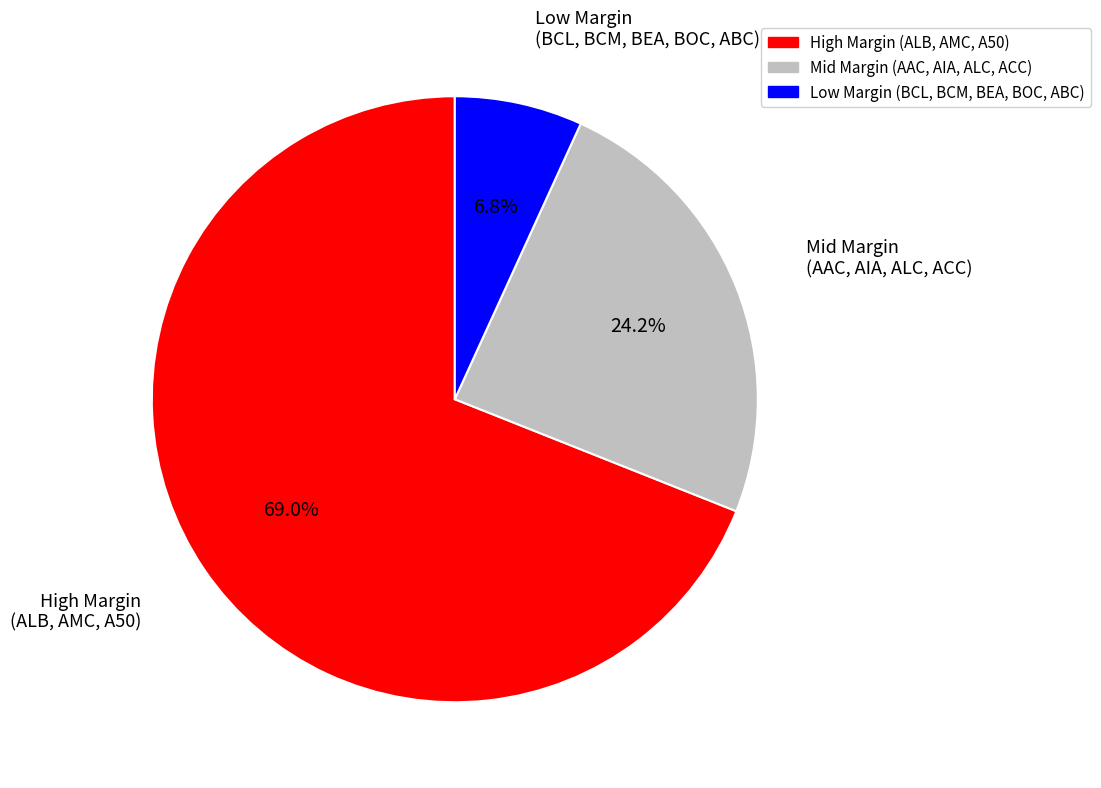

Count the number of slices in the pie.

3